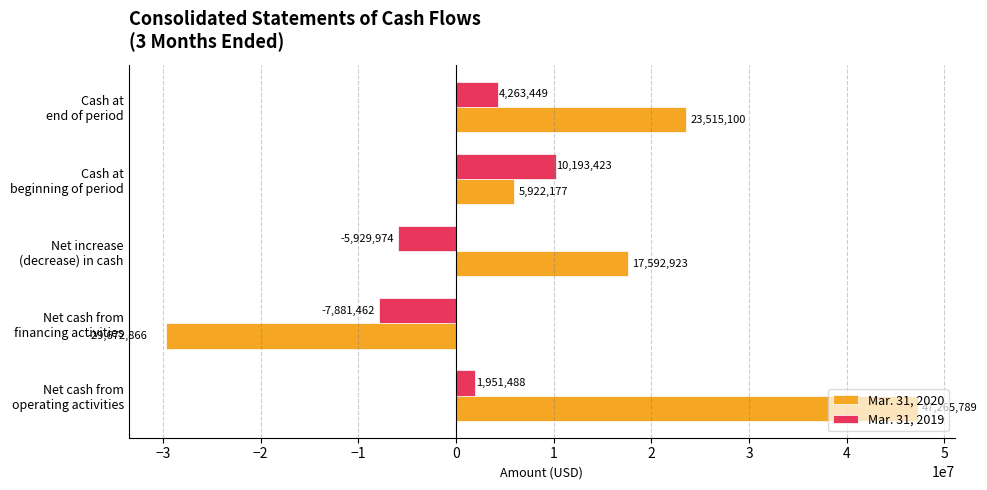

Count the Mar. 31, 2019 values in the range -5929974 to 4263449.

3